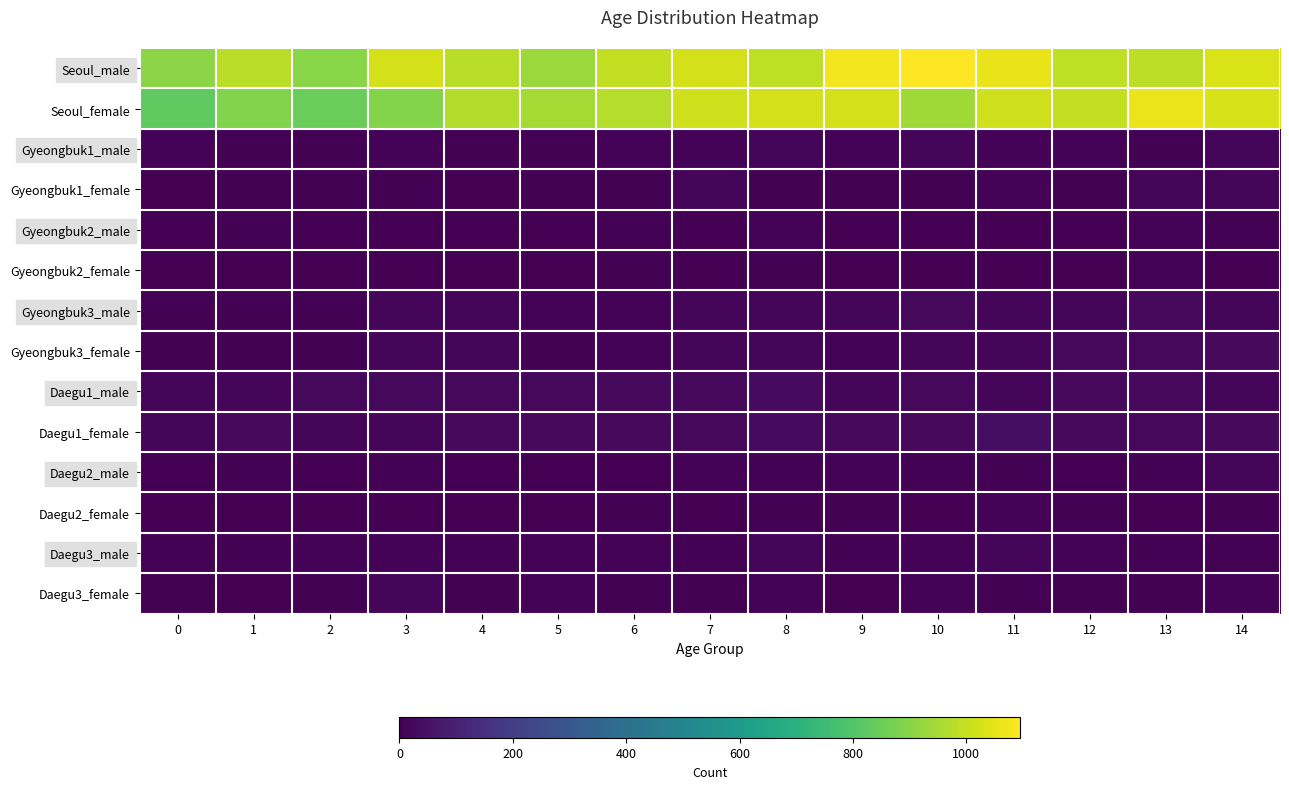

At how many categories does at least one series exceed 26?

15